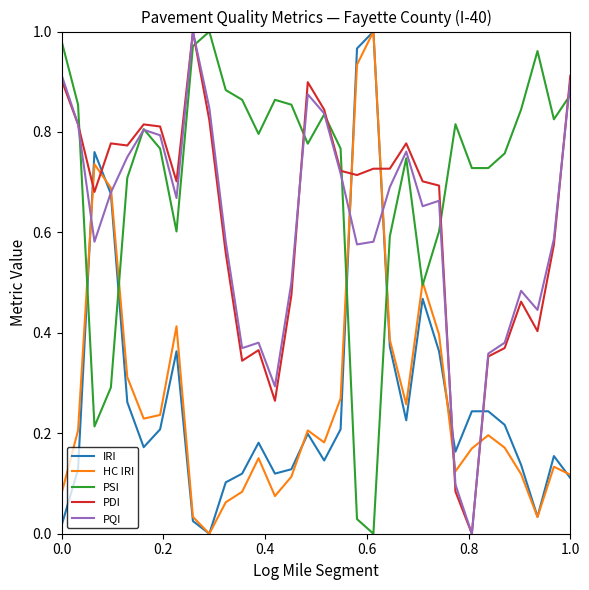

How many categories are shown in the chart?

32